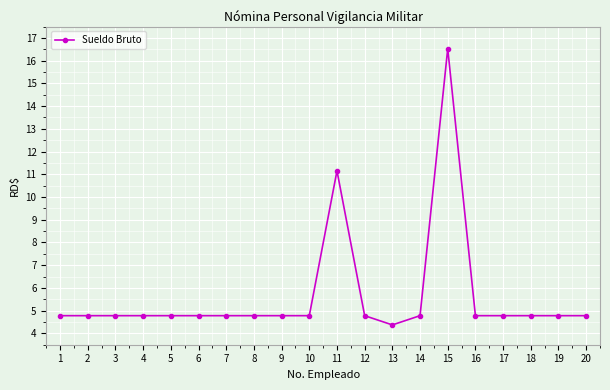

Between 15 and 6, which is larger?

15